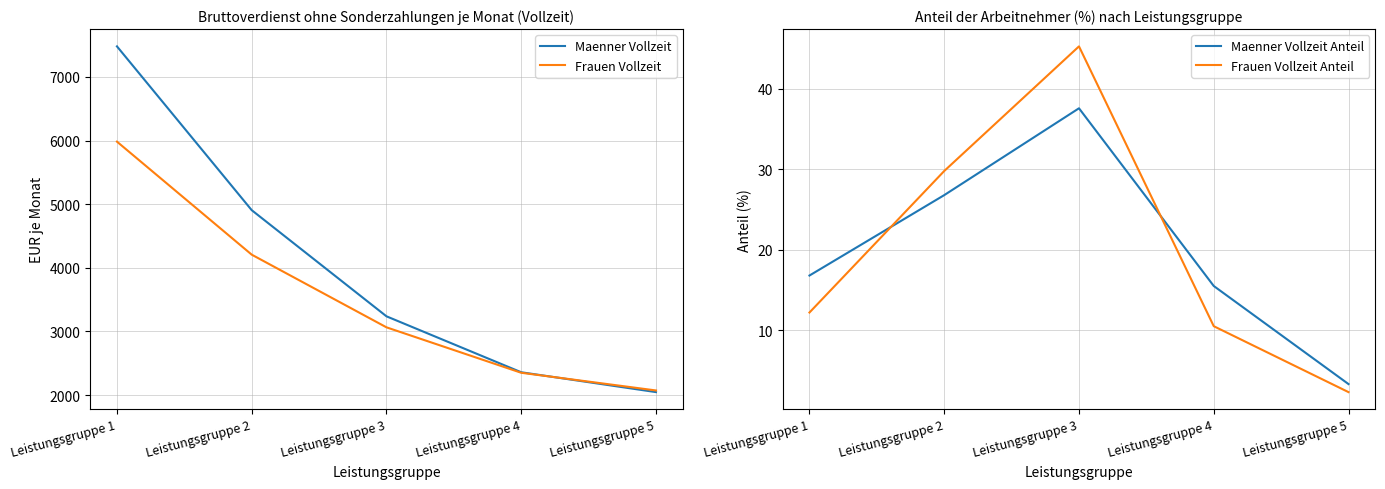

Reading right to left, transcribe all the data shown in this chart.

Maenner Vollzeit: Leistungsgruppe 5=2047.0	Leistungsgruppe 4=2359.0	Leistungsgruppe 3=3238.0	Leistungsgruppe 2=4906.0	Leistungsgruppe 1=7480.0
Frauen Vollzeit: Leistungsgruppe 5=2073.0	Leistungsgruppe 4=2351.0	Leistungsgruppe 3=3065.0	Leistungsgruppe 2=4207.0	Leistungsgruppe 1=5983.0
Maenner Vollzeit Anteil: Leistungsgruppe 5=3.3	Leistungsgruppe 4=15.5	Leistungsgruppe 3=37.6	Leistungsgruppe 2=26.8	Leistungsgruppe 1=16.8
Frauen Vollzeit Anteil: Leistungsgruppe 5=2.3	Leistungsgruppe 4=10.5	Leistungsgruppe 3=45.3	Leistungsgruppe 2=29.8	Leistungsgruppe 1=12.2